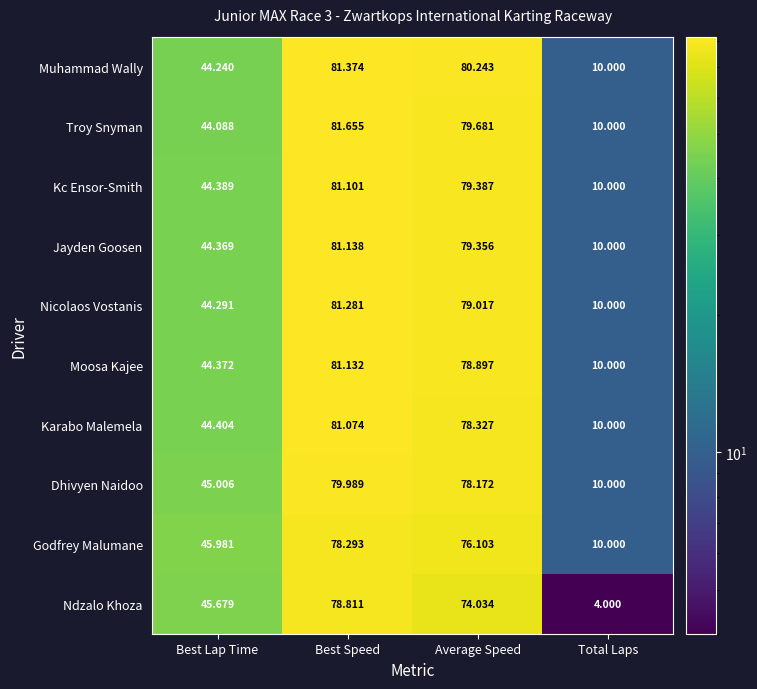

At which label does Moosa Kajee first exceed 78?

Best Speed